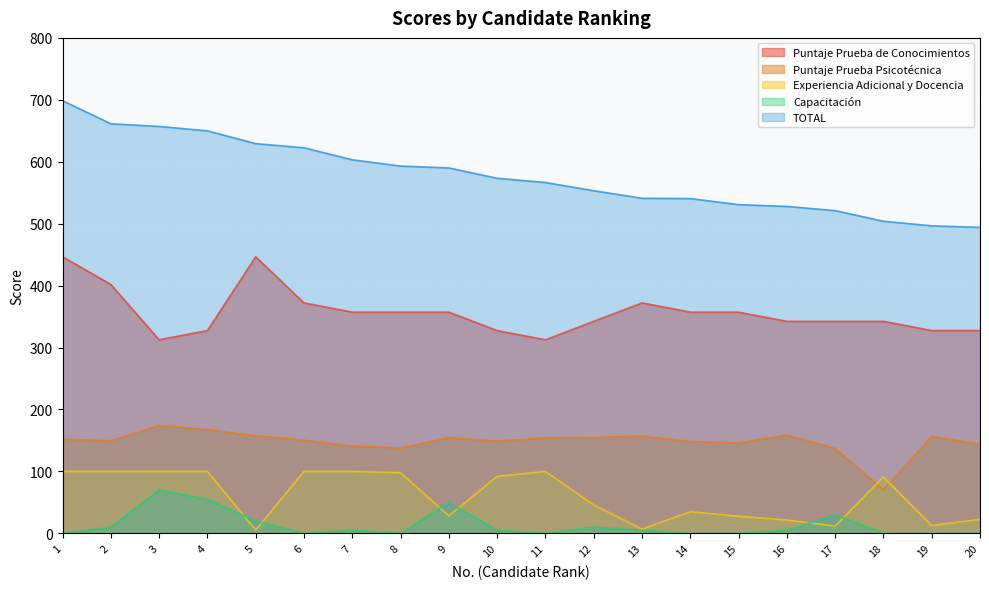

Reading right to left, extract all data points from this chart.

Puntaje Prueba de Conocimientos: 327.4	327.4	342.3	342.3	342.3	357.2	357.2	372.1	342.3	312.5	327.4	357.2	357.2	357.2	372.1	446.6	327.4	312.5	401.9	446.6
Puntaje Prueba Psicotécnica: 144.0	156.5	70.5	137.0	159.0	146.0	148.5	157.0	155.0	154.0	149.0	154.5	138.0	141.0	150.5	157.5	167.5	174.5	149.5	152.0
Experiencia Adicional y Docencia: 22.6	12.7	91.1	11.8	21.6	27.6	34.9	6.9	45.9	100.0	91.9	28.3	97.8	100.0	100.0	5.2	100.0	100.0	100.0	100.0
Capacitación: 0.0	0.0	0.0	30.0	5.0	0.0	0.0	5.0	10.0	0.0	5.0	50.0	0.0	5.0	0.0	20.0	55.0	70.0	10.0	0.0
TOTAL: 494.0	496.6	503.9	521.1	527.9	530.7	540.6	541.0	553.2	566.5	573.3	590.0	593.0	603.2	622.6	629.2	649.9	657.0	661.4	698.5